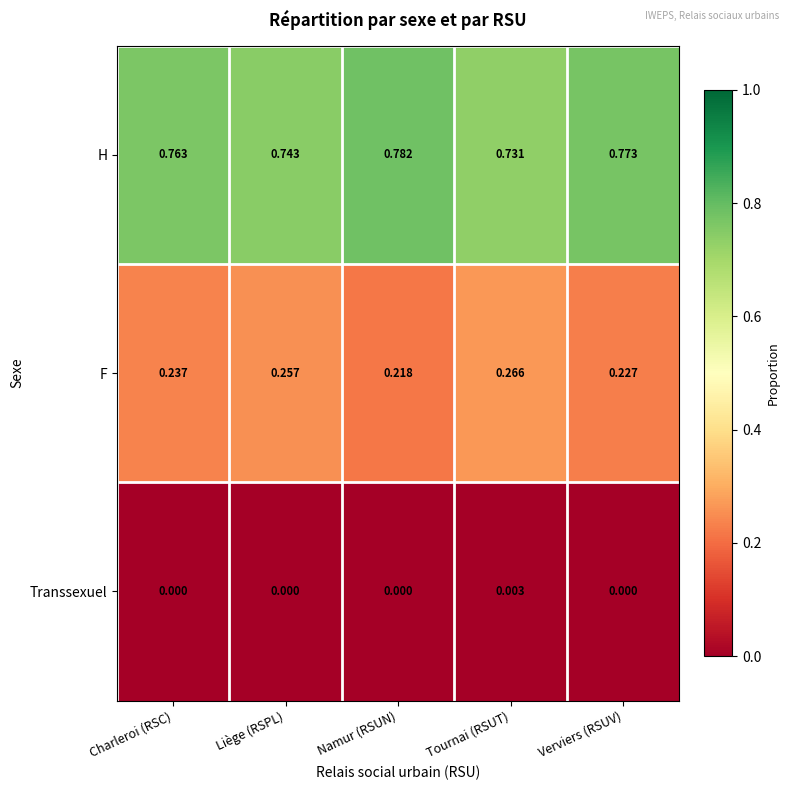

At which label is F closest to 0?

Namur (RSUN)